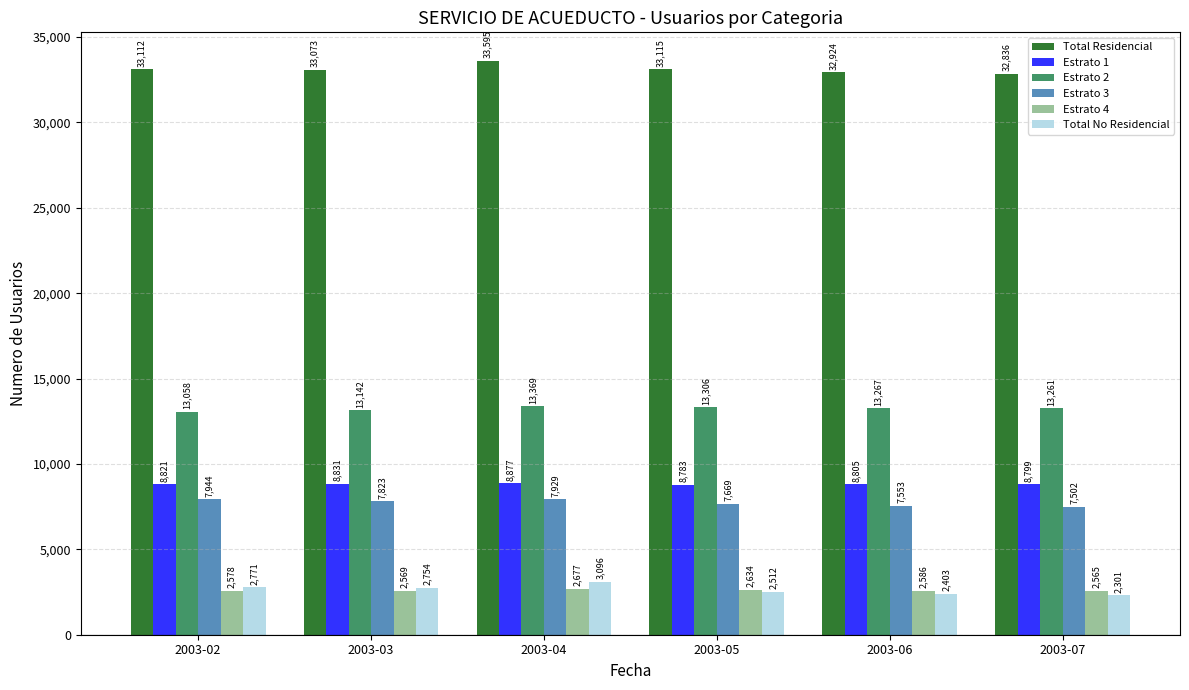

What is the spread (max minus min) of values at 2003-07?

30535